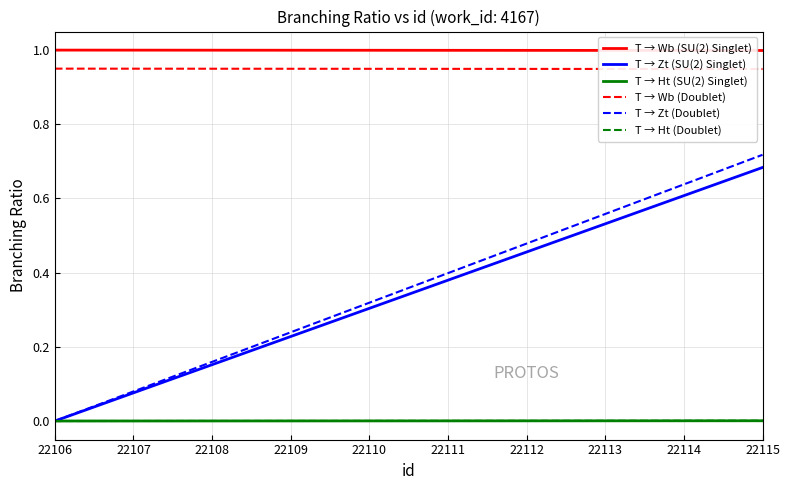

True or false: T → Zt (Doublet) and T → Wb (Doublet) cross at least once.

False